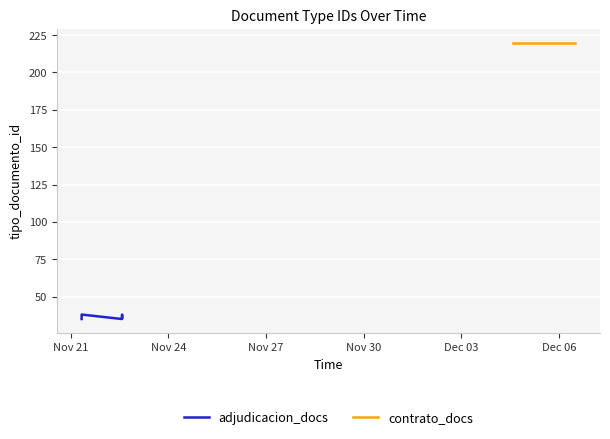

Is it true that the value at 2023-11-21 08:00:10 is 35?

True